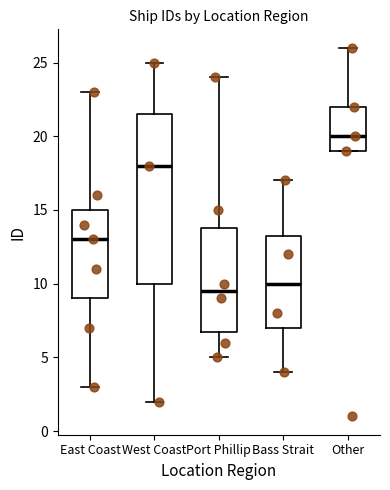

Reading left to right, transcribe this box plot: for each box, give where its median line is, the range the box spans, and where its two whiskers end, as read against the y-axis. The values are not printed on the chart, so give them approximately, as read against the axis.

East Coast: median 13.0, box 9.0 to 15.0, whiskers 3.0 to 23.0
West Coast: median 18.0, box 10.0 to 21.5, whiskers 2.0 to 25.0
Port Phillip: median 9.5, box 7.0 to 14.0, whiskers 5.0 to 24.0
Bass Strait: median 10.0, box 7.0 to 13.5, whiskers 4.0 to 17.0
Other: median 20.0, box 19.0 to 22.0, whiskers 19.0 to 26.0